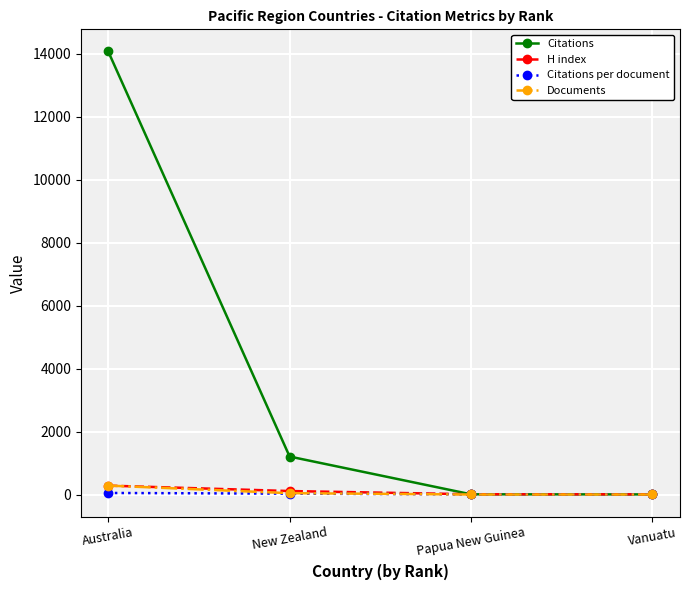

What is the sum of the Citations values at Australia and Vanuatu?

14082.0